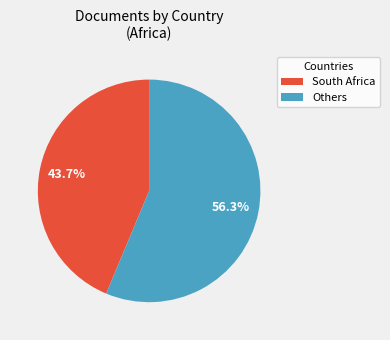

Is there a majority slice in this chart?

Yes